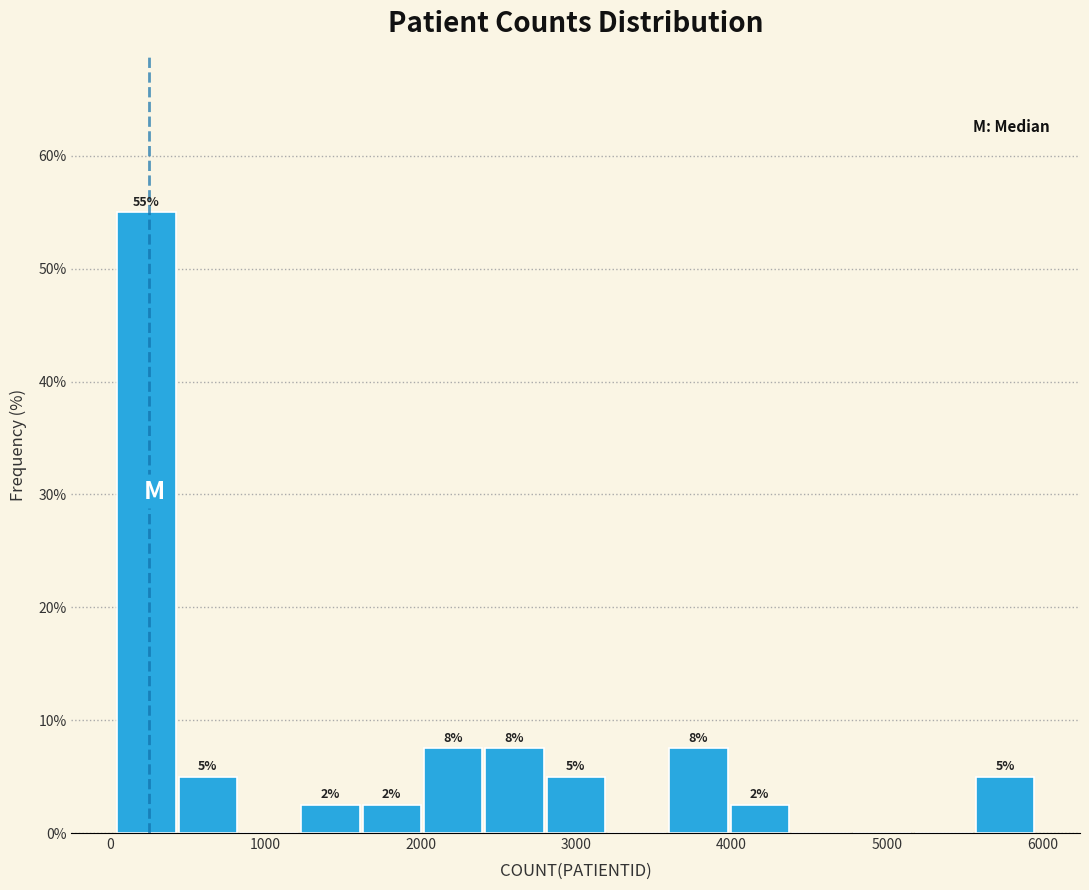

Read against the x-axis, roughly where is the centre of the tallest bar?

200